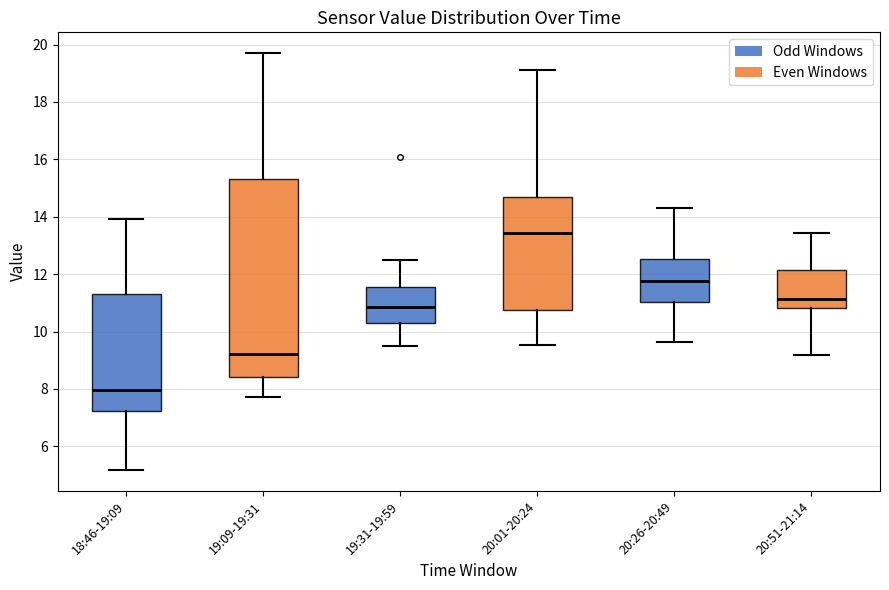

Which box is the tallest, from its lower edge to its upper edge?

19:09-19:31